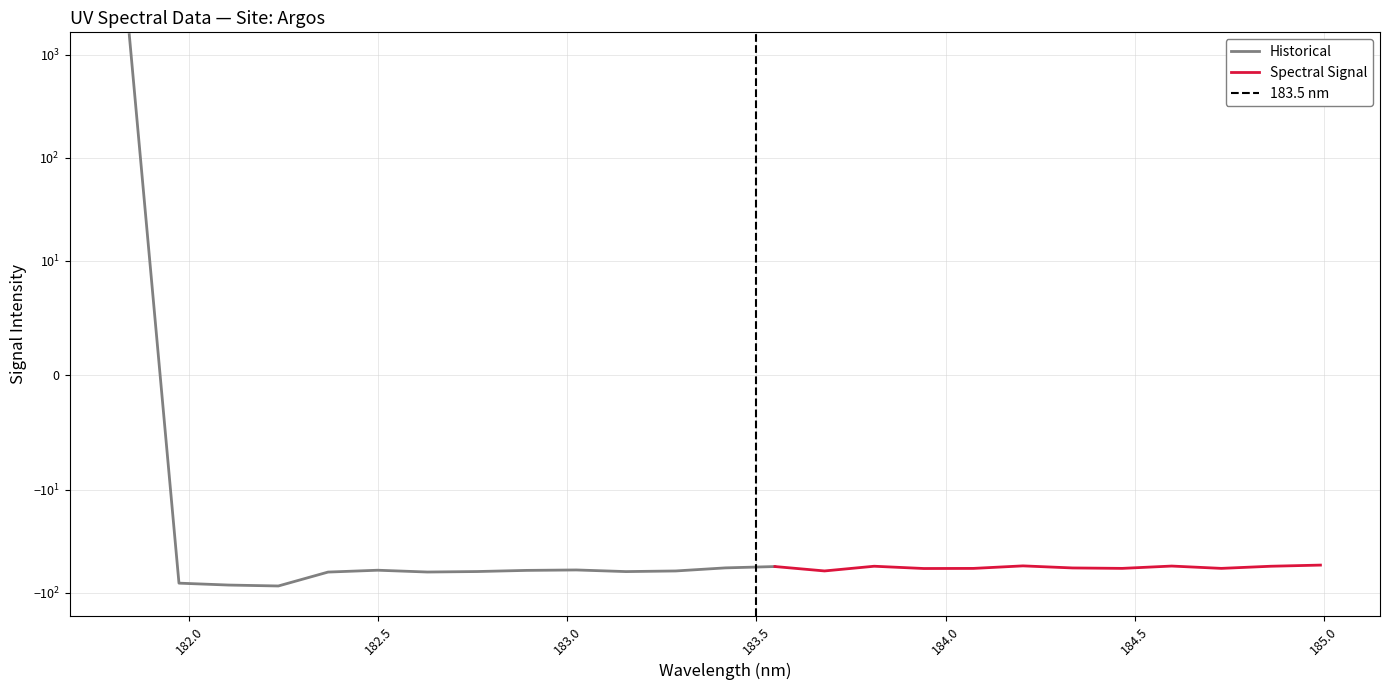

At which category does the chart reach its minimum across all series?

3